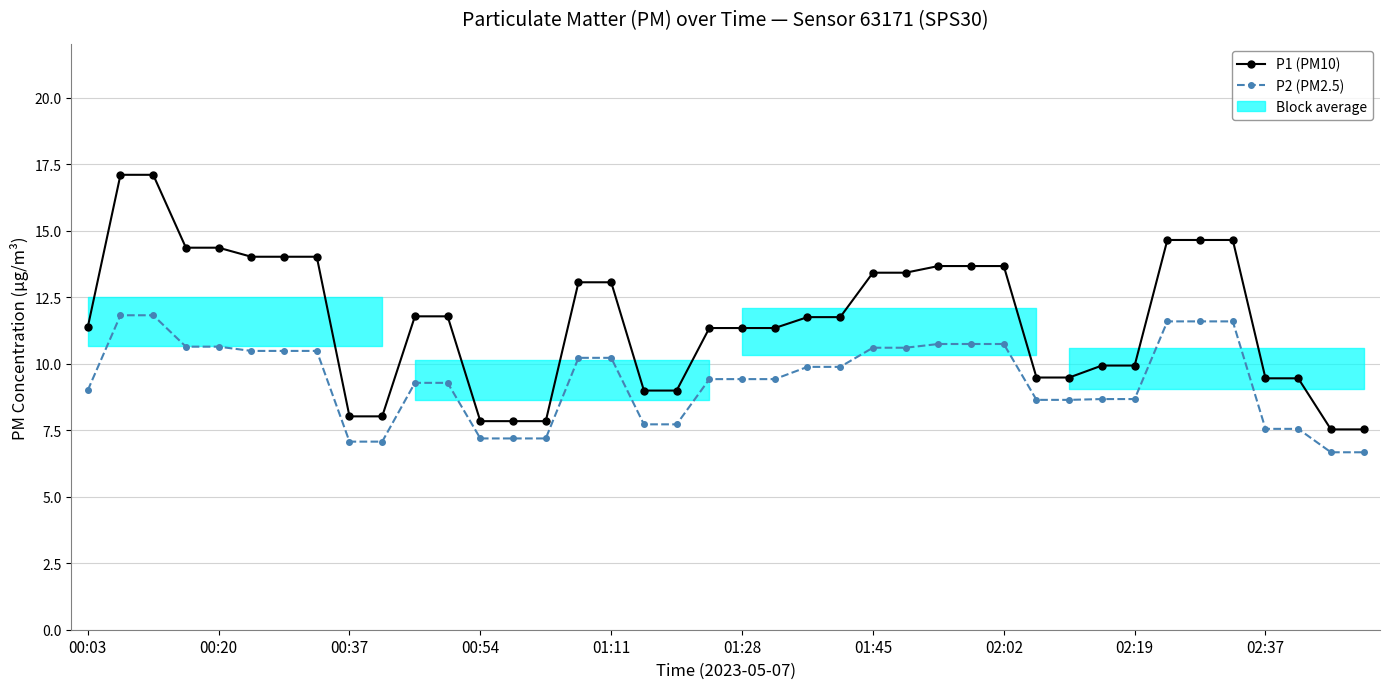

At how many categories does at least one series exceed 16?

2